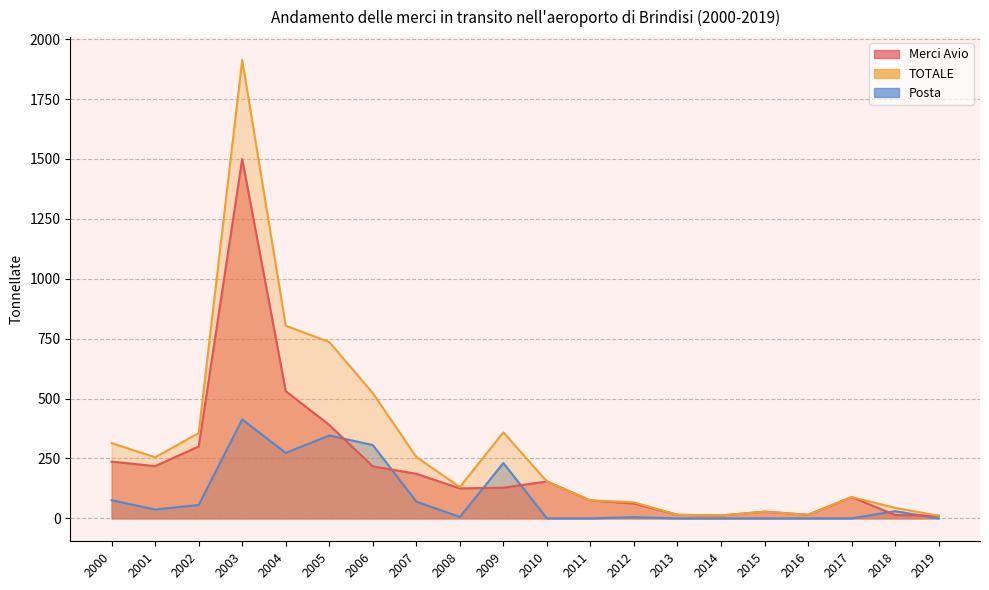

Which category has the highest value in the Posta series?

2003